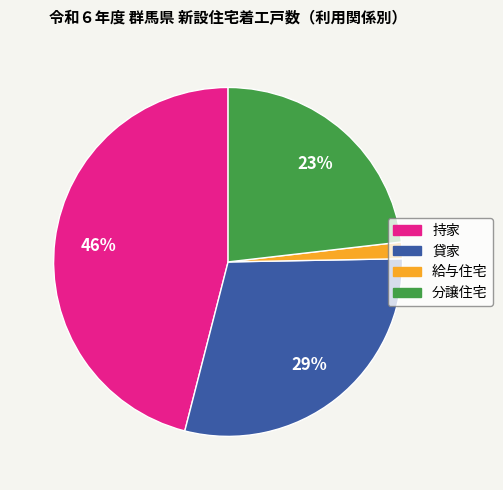

Is it true that 持家 is 56% of the pie?

False